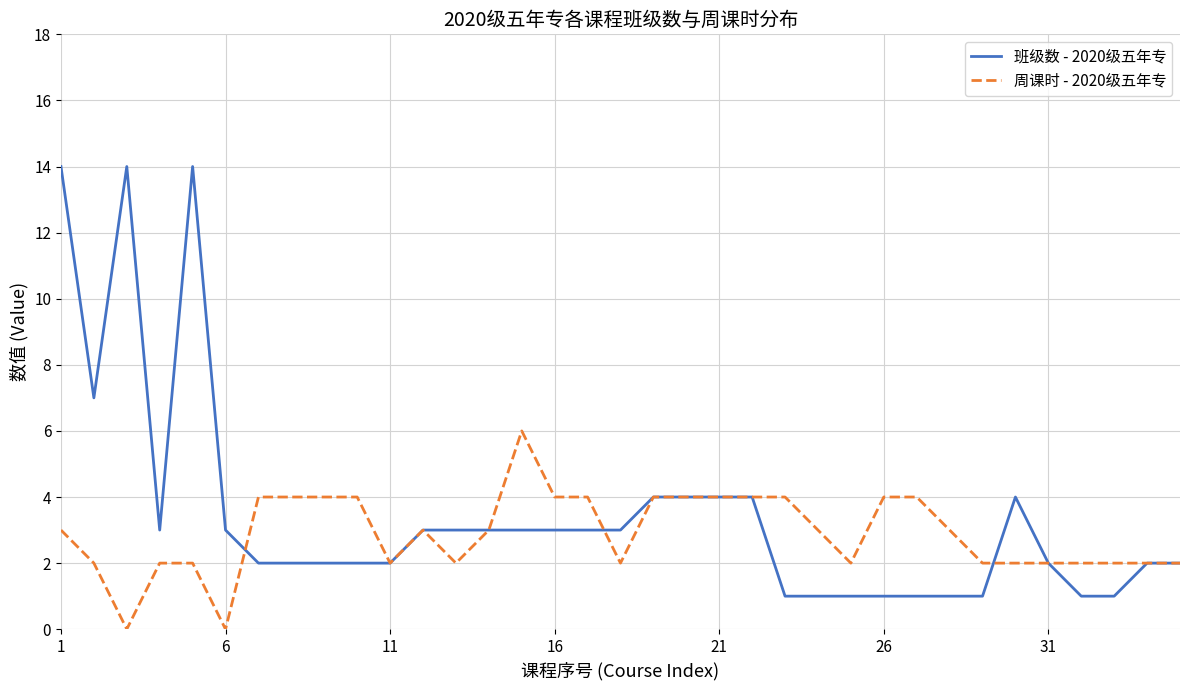

Count the number of categories in the chart.

35